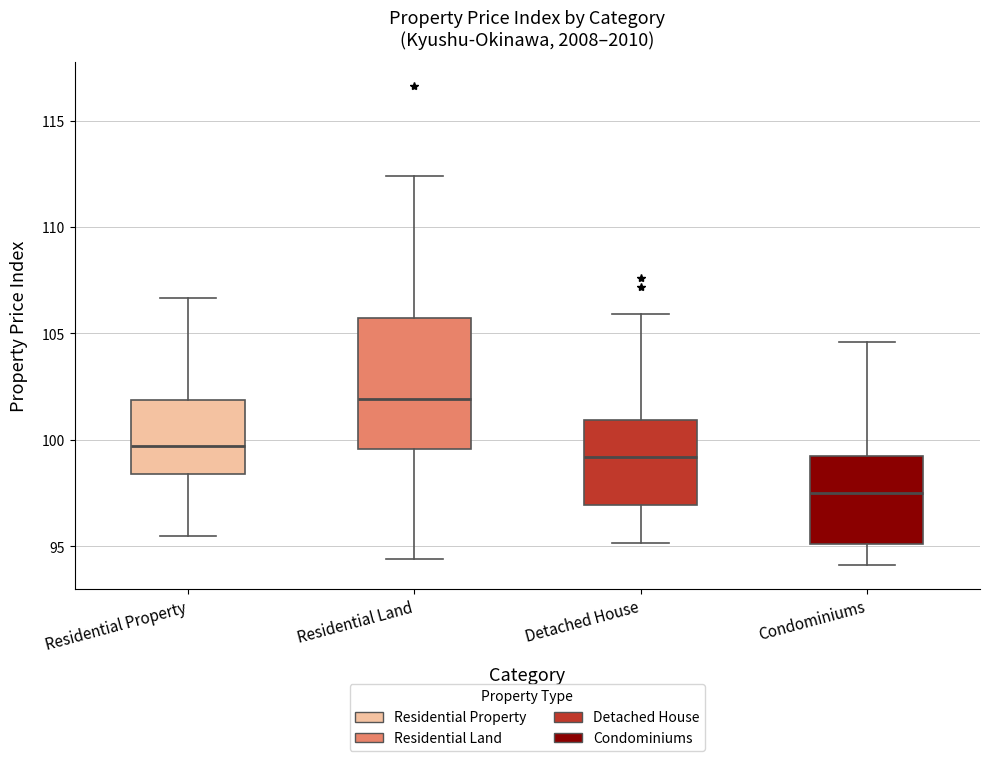

Which box has the lowest median line?

Condominiums